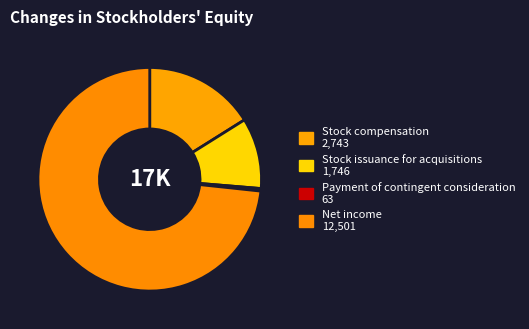

How many slices are in this pie chart?

4